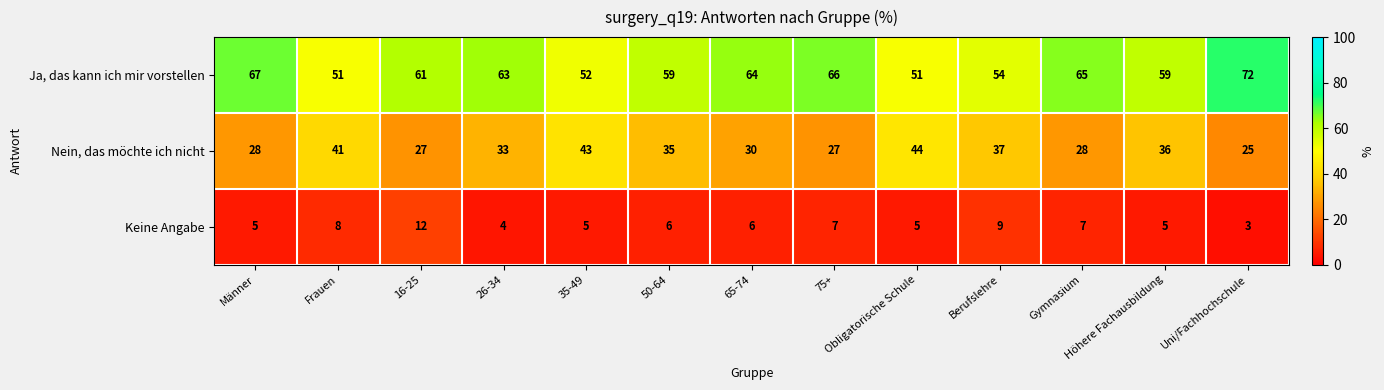

Rank the series by their maximum value, from lowest to highest.

Keine Angabe, Nein, das möchte ich nicht, Ja, das kann ich mir vorstellen